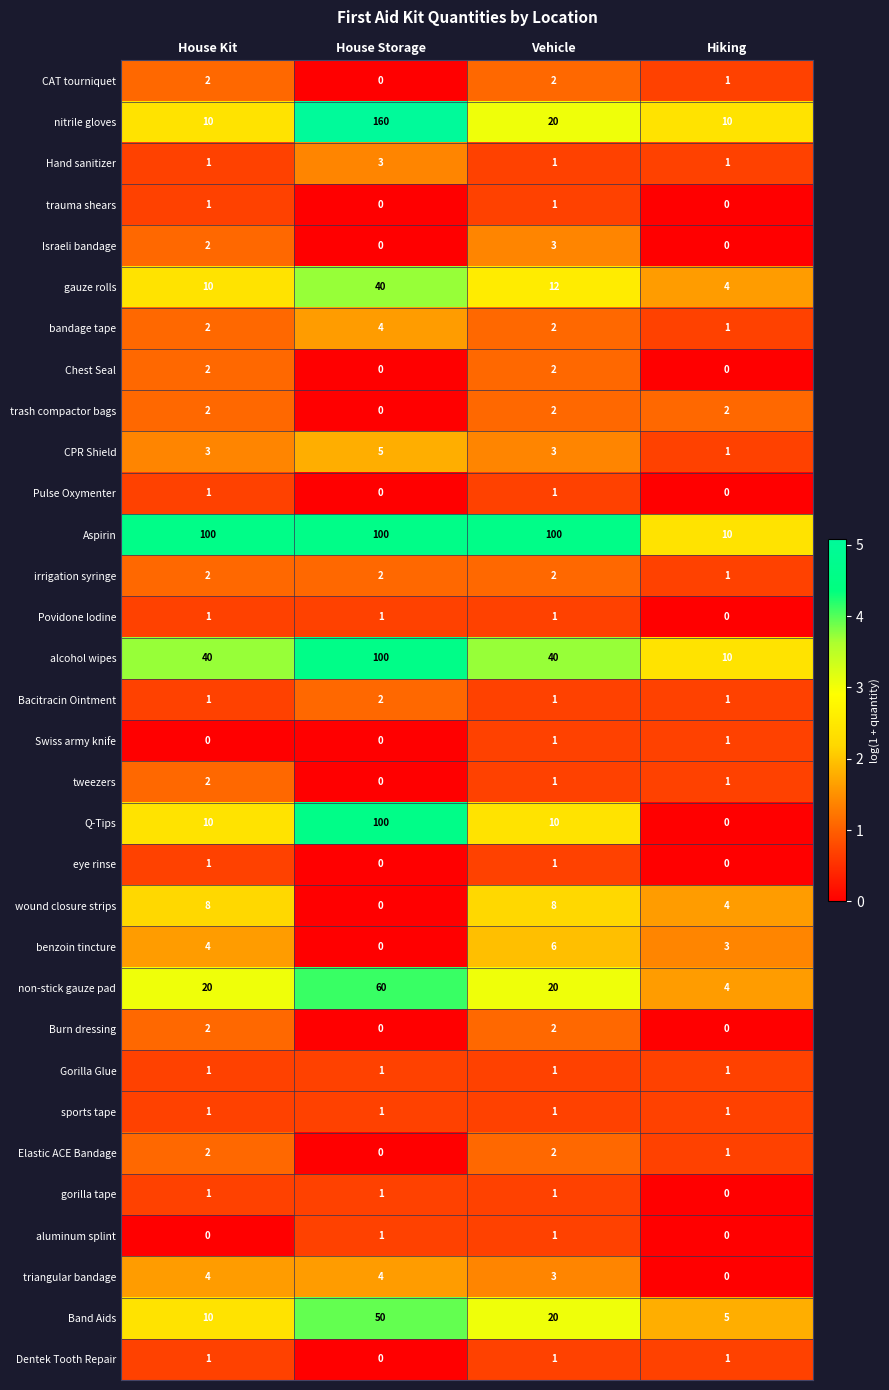

Where is gauze rolls nearest to the value 22?

Vehicle